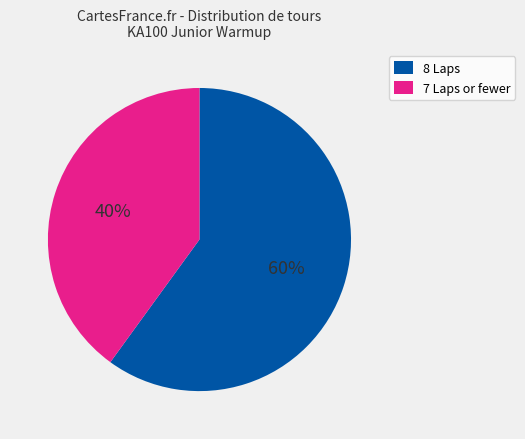

How many slices are in this pie chart?

2